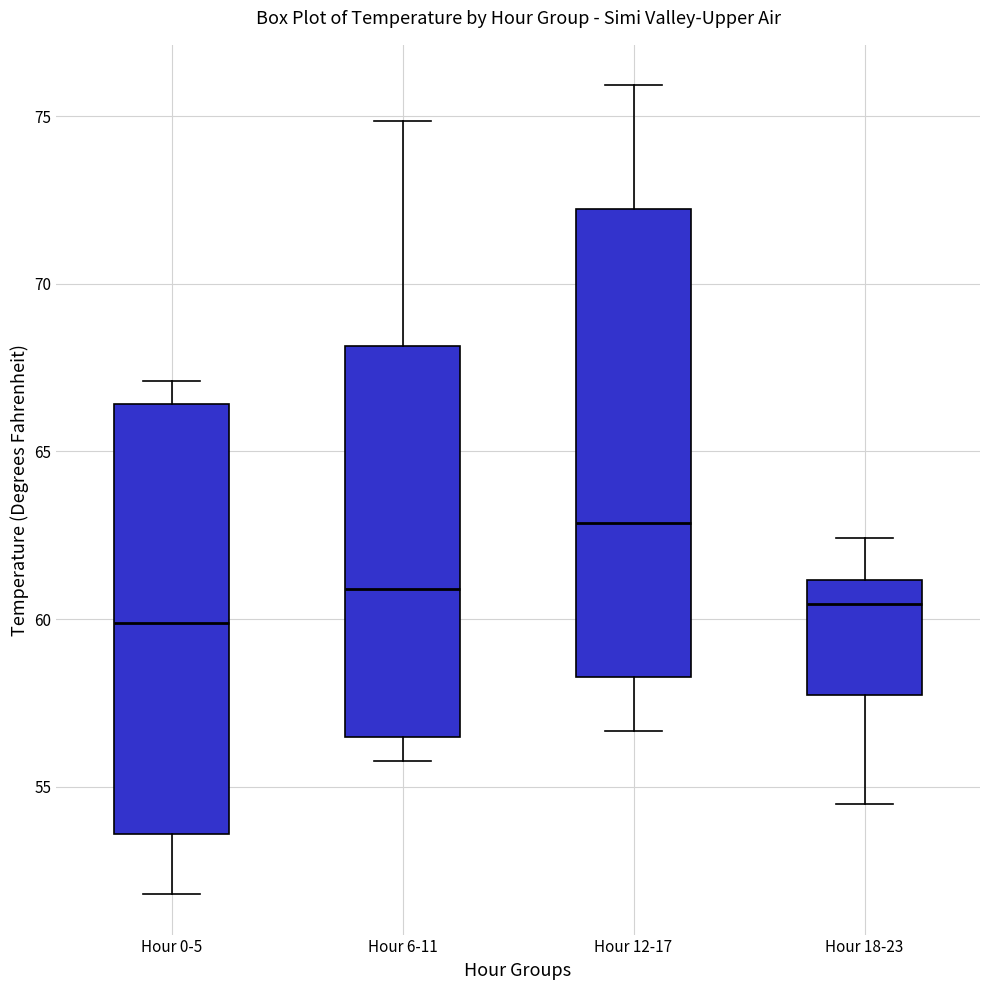

Reading left to right, read every box against the y-axis: the position of its median line, the range the box covers, and the ends of its whiskers. The values are not printed on the chart, so give them approximately, as read against the axis.

Hour 0-5: median 60.0, box 53.5 to 66.5, whiskers 52.0 to 67.0
Hour 6-11: median 61.0, box 56.5 to 68.0, whiskers 56.0 to 75.0
Hour 12-17: median 63.0, box 58.5 to 72.0, whiskers 56.5 to 76.0
Hour 18-23: median 60.5, box 57.5 to 61.0, whiskers 54.5 to 62.5